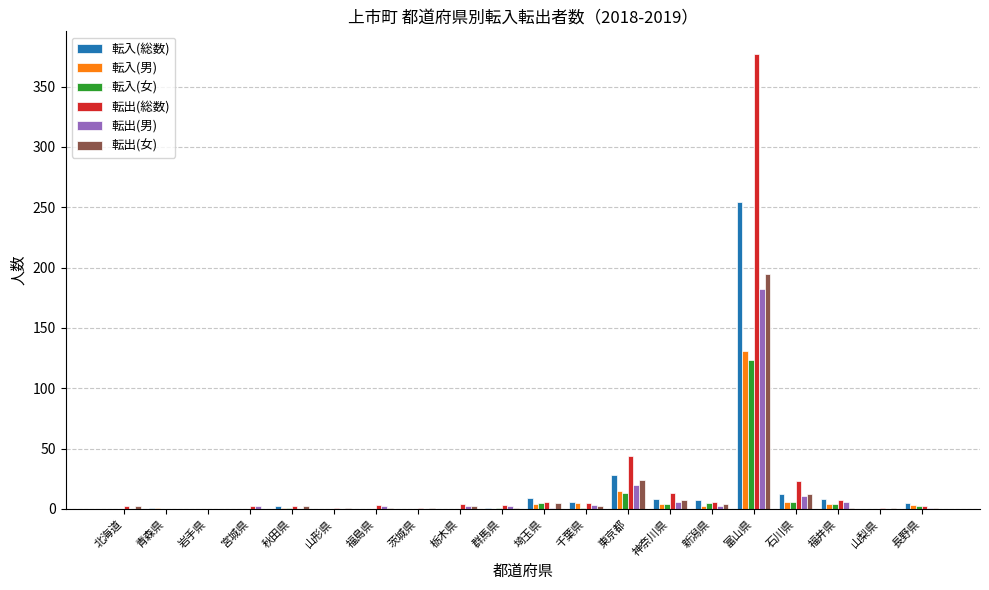

What is the sum of all 転入(女) values?

165